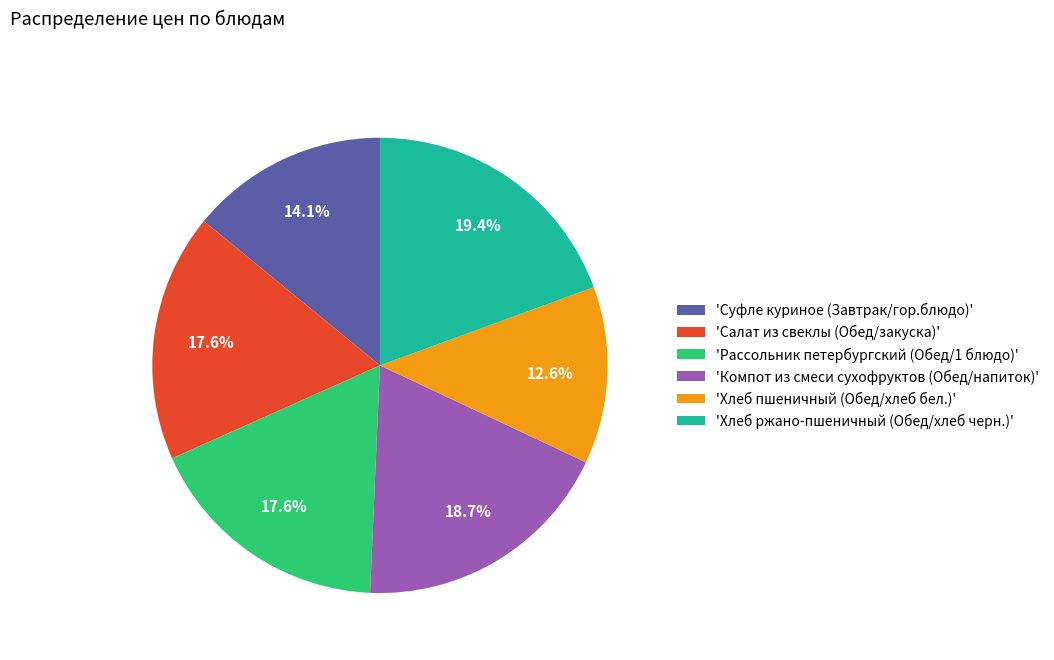

Is there any slice that represents more than half of the pie?

No